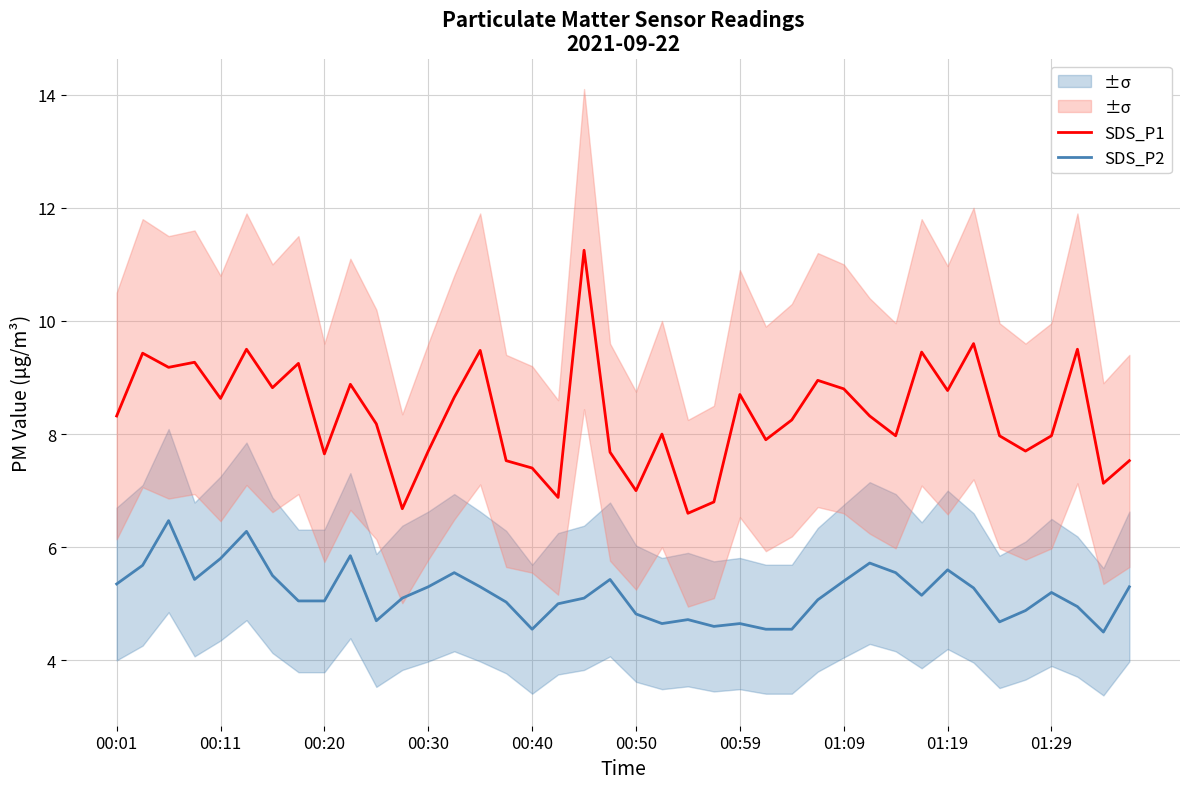

True or false: SDS_P1 and SDS_P2 intersect in this chart.

False